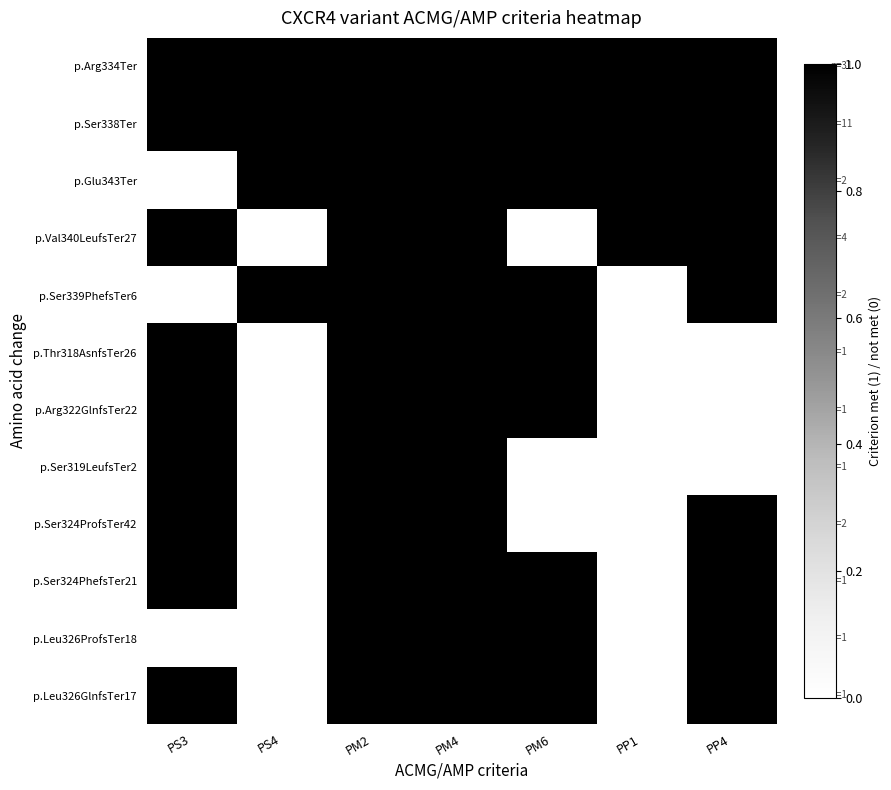

At how many categories does at least one series exceed 0?

7